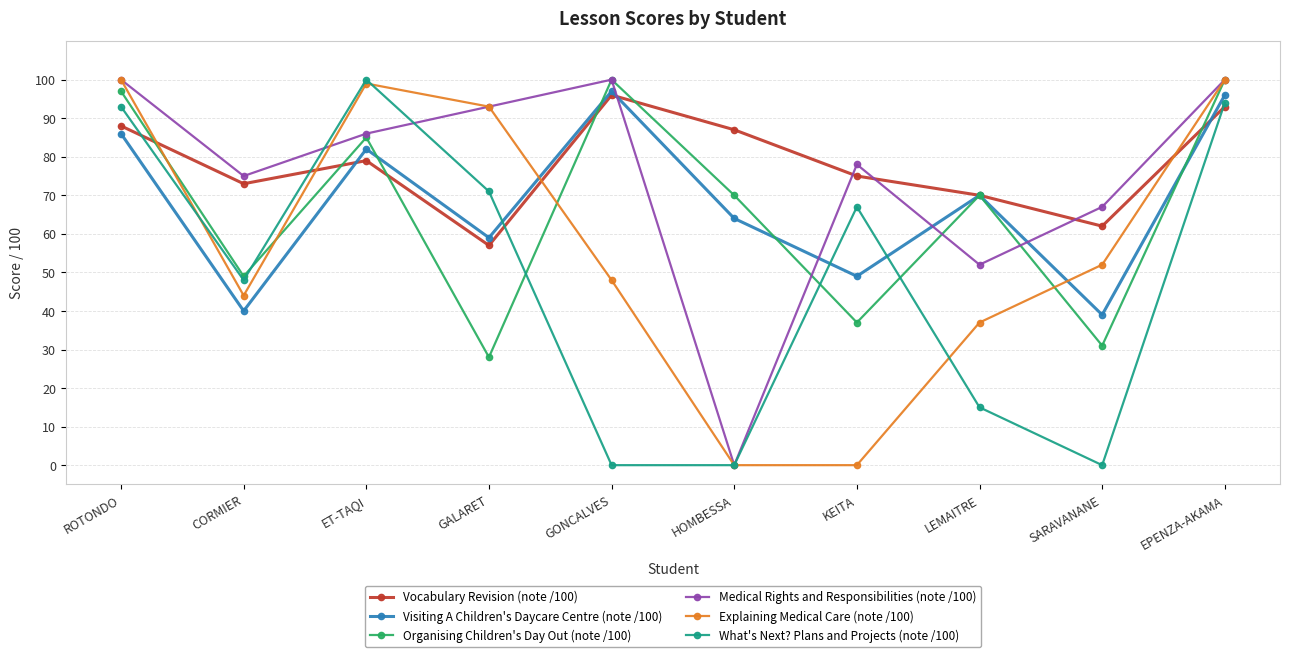

Does the chart display data point markers on the line(s)?

Yes